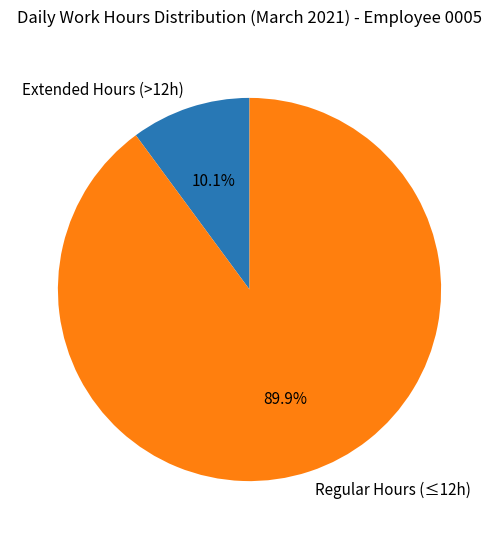

Rank the categories by value from lowest to highest.

Extended Hours (>12h), Regular Hours (≤12h)